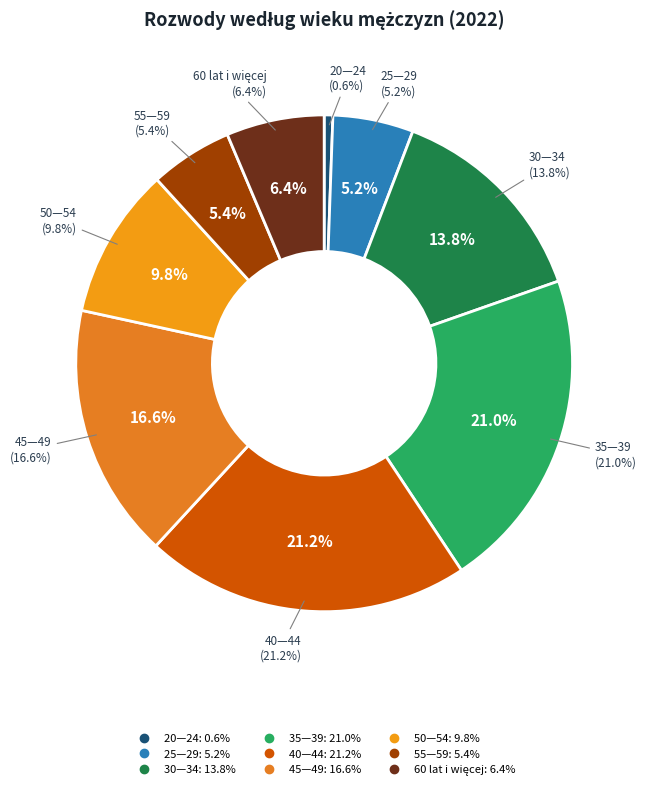

To the nearest percent, what portion does 25—29 represent?

5%